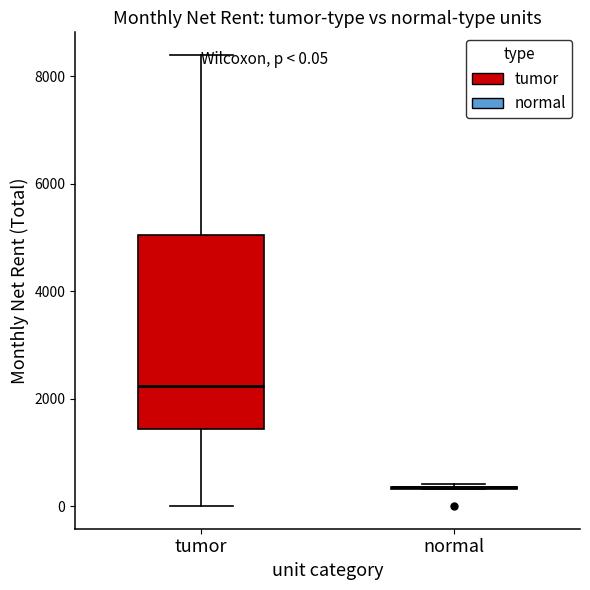

Comparing the boxes themselves (not the whiskers), which one is the tallest?

tumor